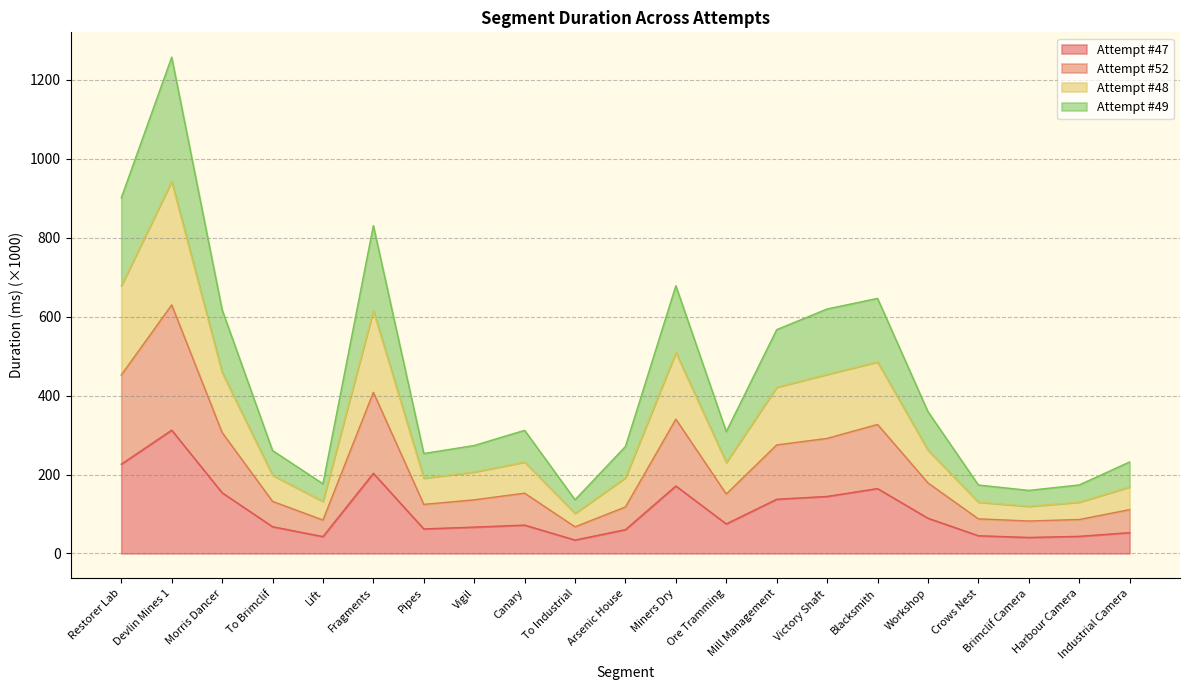

How many data points does each series have?

21